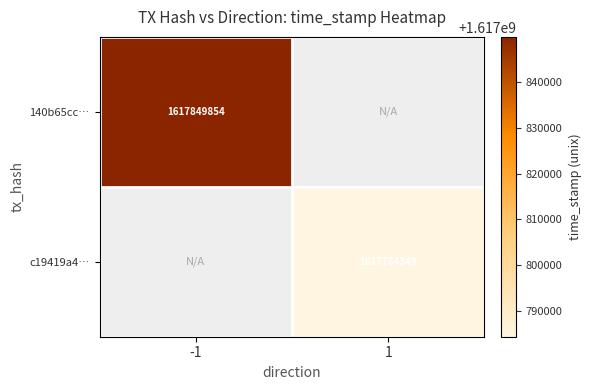

How many data points does each series have?

2